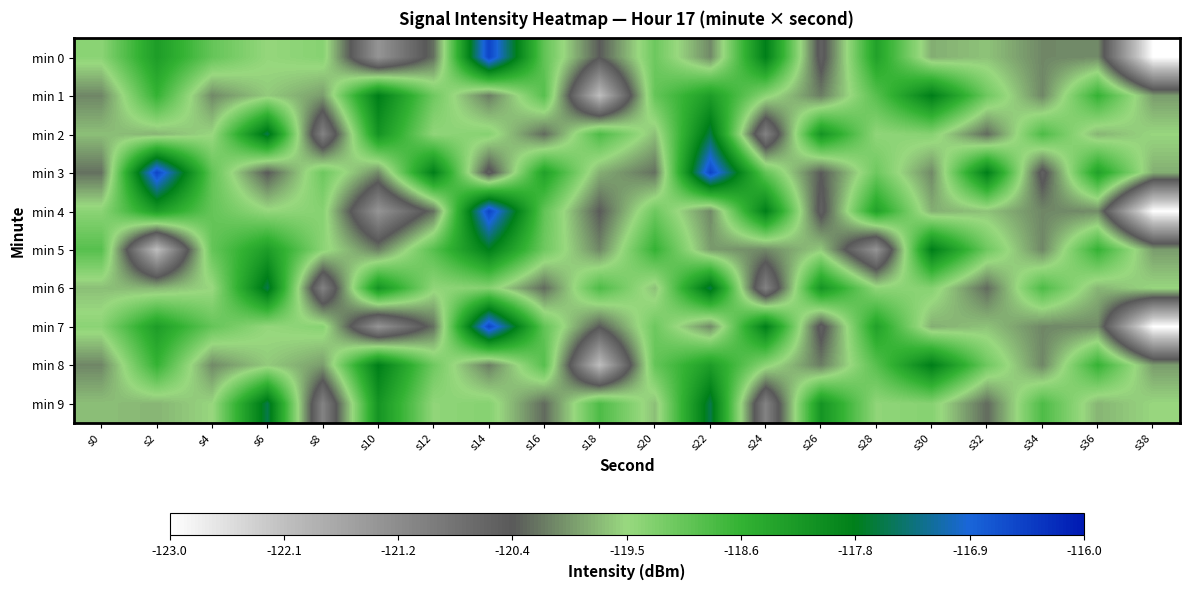

Count the number of data series in this chart.

10